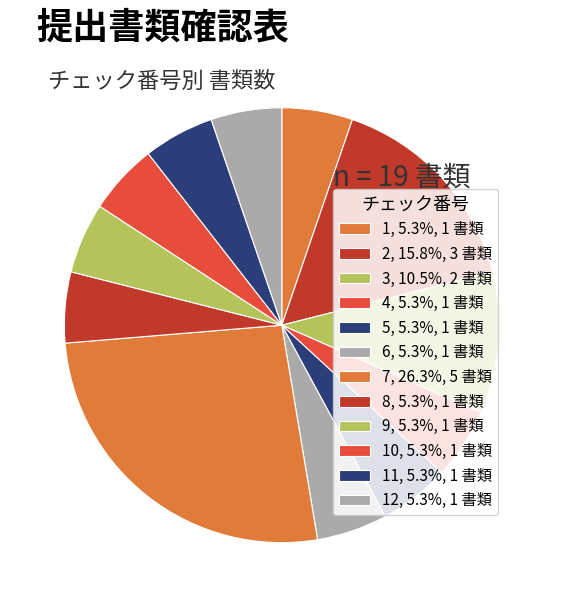

Which slice is the smallest?

1